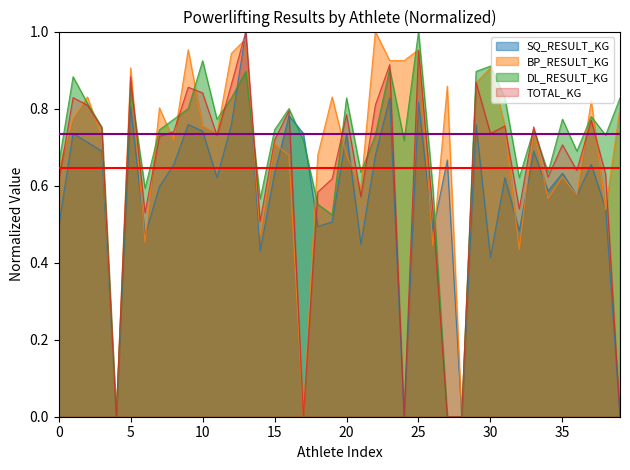

The TOTAL_KG series shows 0.2 at 11. True or false?

False